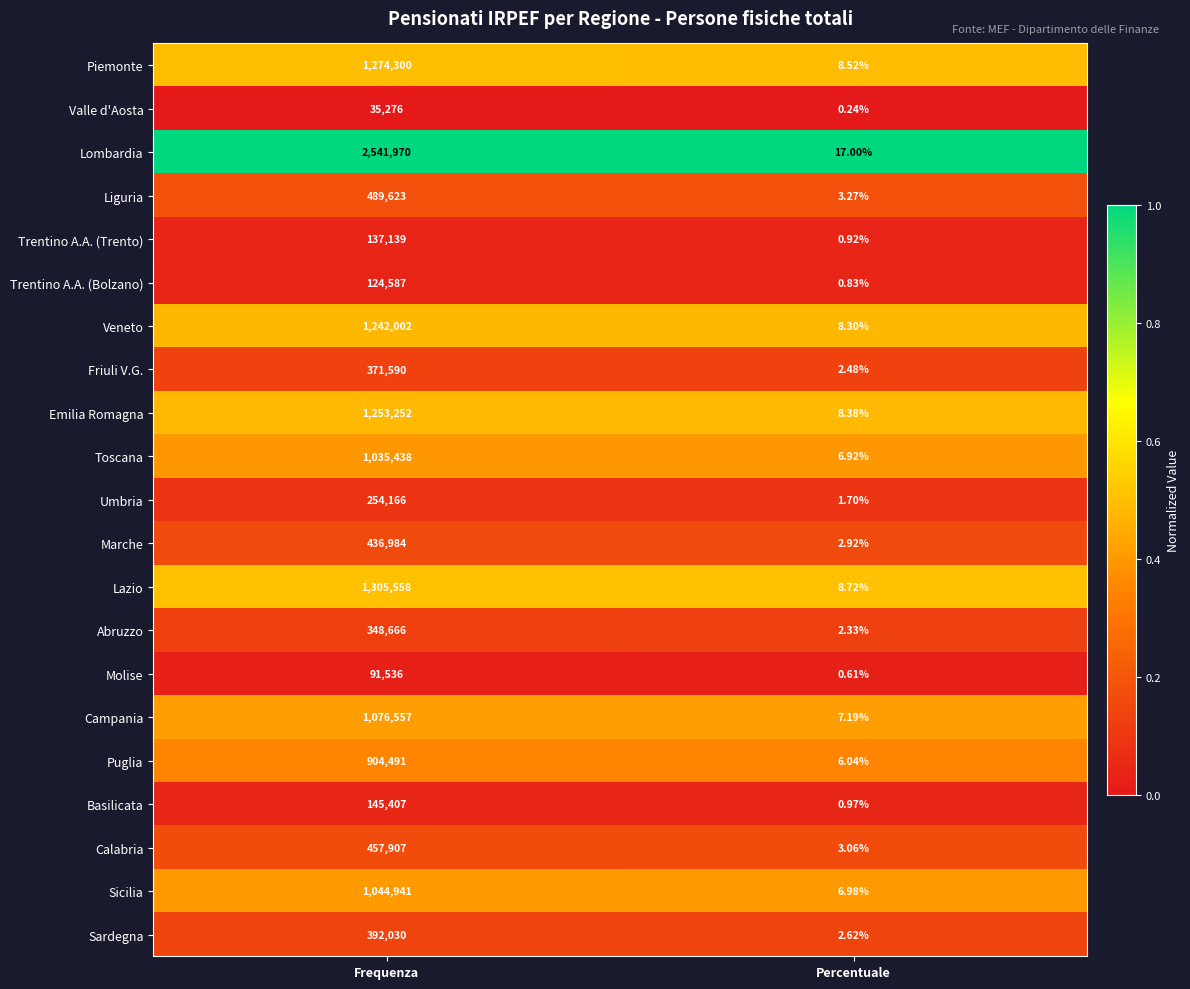

List the series in order of their peak value, lowest first.

Valle d'Aosta, Molise, Trentino A.A. (Bolzano), Trentino A.A. (Trento), Basilicata, Umbria, Abruzzo, Friuli V.G., Sardegna, Marche, Calabria, Liguria, Puglia, Toscana, Sicilia, Campania, Veneto, Emilia Romagna, Piemonte, Lazio, Lombardia